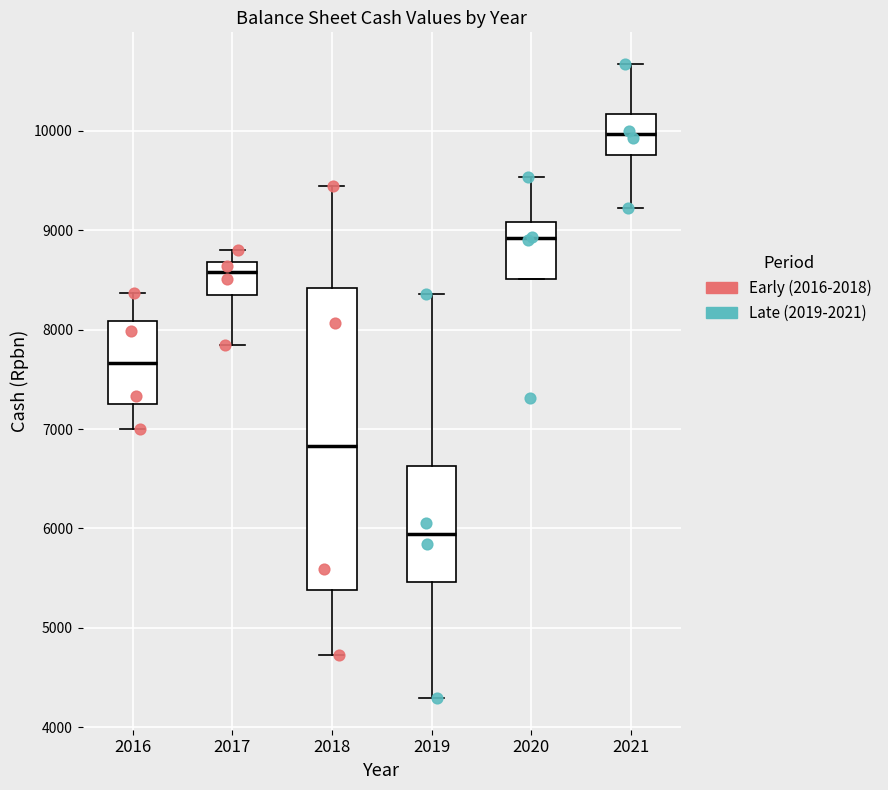

Reading left to right, transcribe this box plot: for each box, give where its median line is, the range the box spans, and where its two whiskers end, as read against the y-axis. The values are not printed on the chart, so give them approximately, as read against the axis.

2016: median 7700, box 7200 to 8100, whiskers 7000 to 8400
2017: median 8600, box 8300 to 8700, whiskers 7800 to 8800
2018: median 6800, box 5400 to 8400, whiskers 4700 to 9400
2019: median 5900, box 5500 to 6600, whiskers 4300 to 8400
2020: median 8900, box 8500 to 9100, whiskers 8500 to 9500
2021: median 10000, box 9800 to 10200, whiskers 9200 to 10700